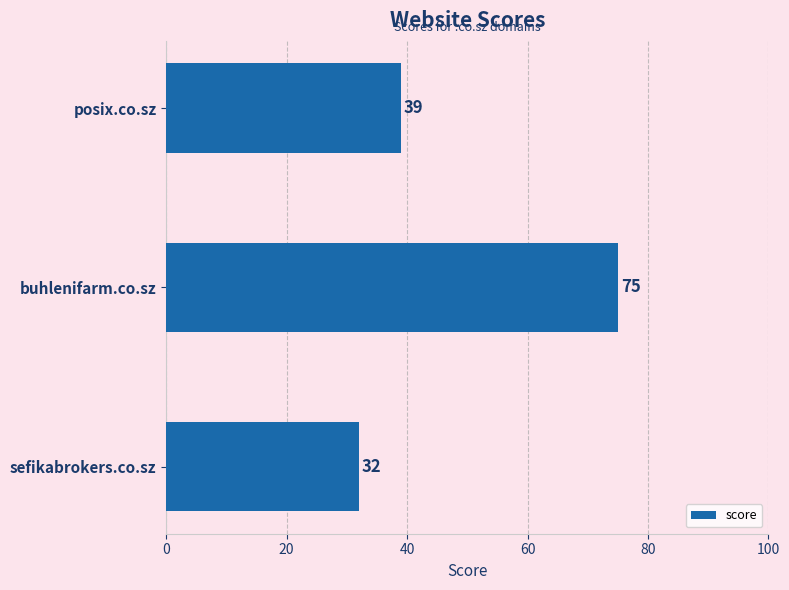

How many distinct data groups are displayed?

1